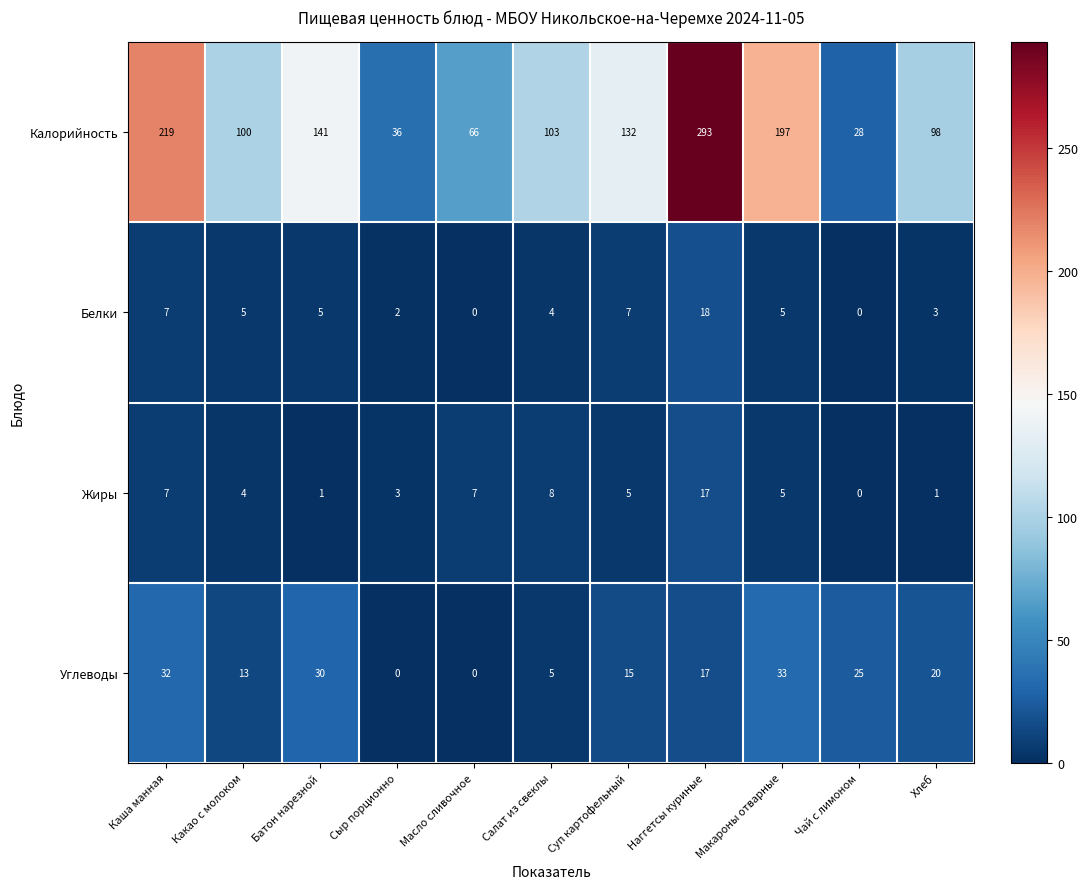

Where is Калорийность nearest to the value 160?

Батон нарезной